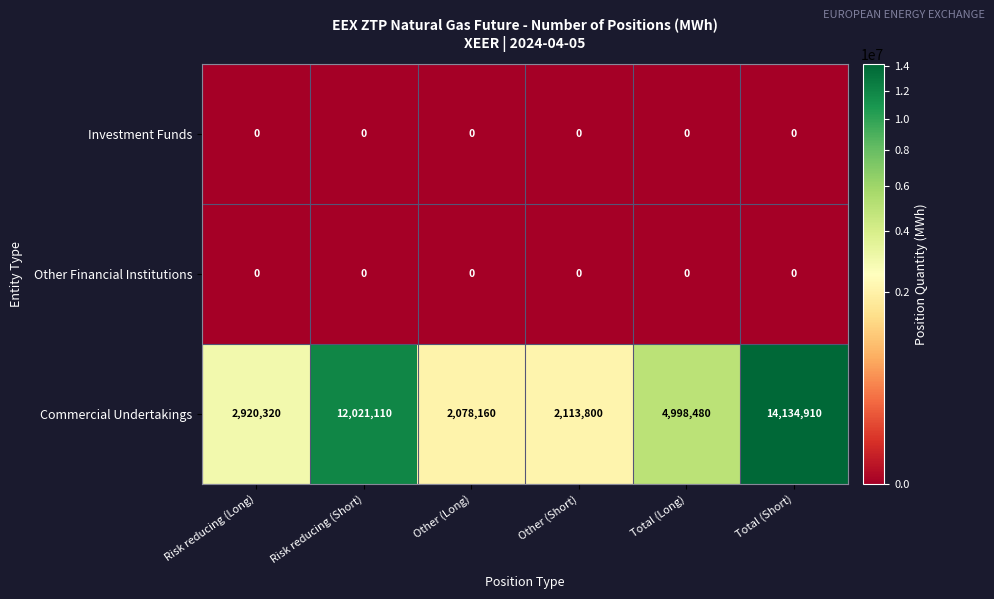

Which label corresponds to the largest value in the chart?

Total (Short)